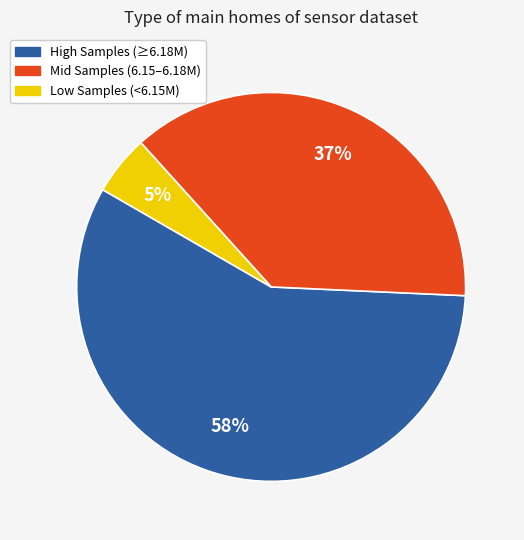

What is the largest slice in the pie chart?

High Samples (≥6.18M)